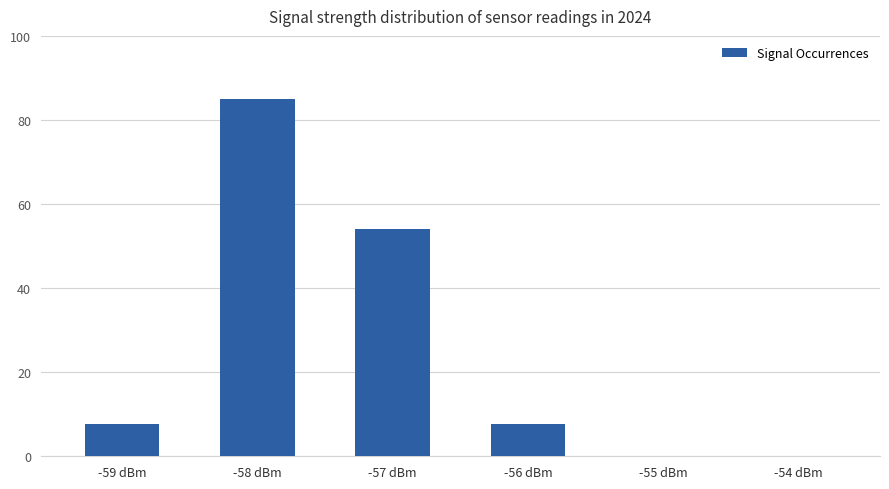

What is the greatest value displayed?

85.0